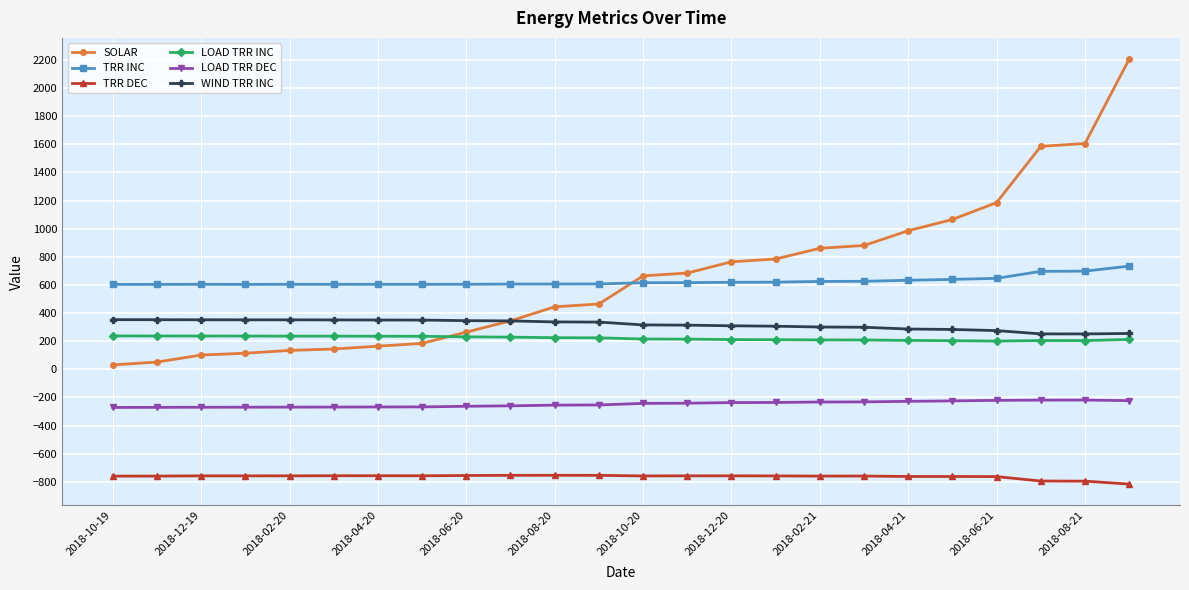

What is the value of the SOLAR point at the 14th from the left?

684.2